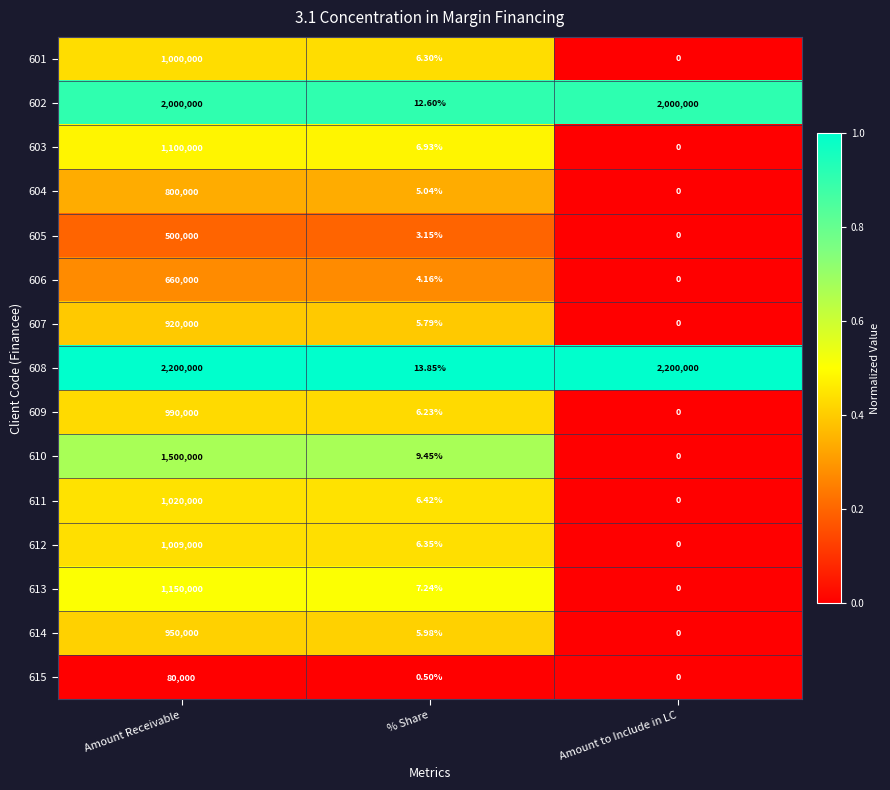

What is the spread (max minus min) of values at Amount to Include in LC?

2200000.0